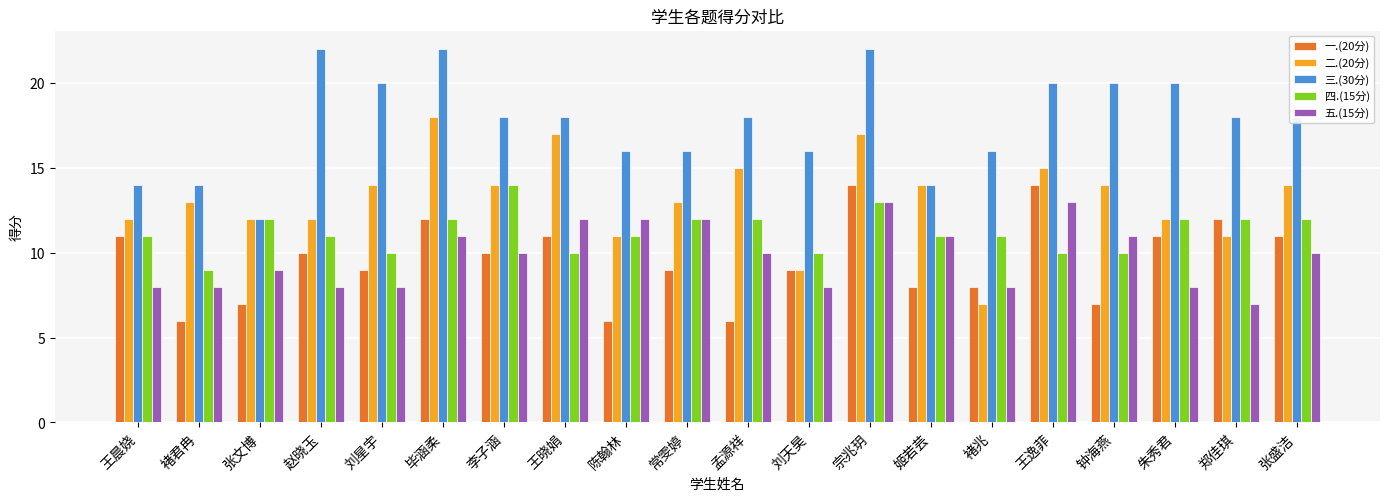

At 刘星宇, list the series in order from largest to smallest.

三.(30分), 二.(20分), 四.(15分), 一.(20分), 五.(15分)